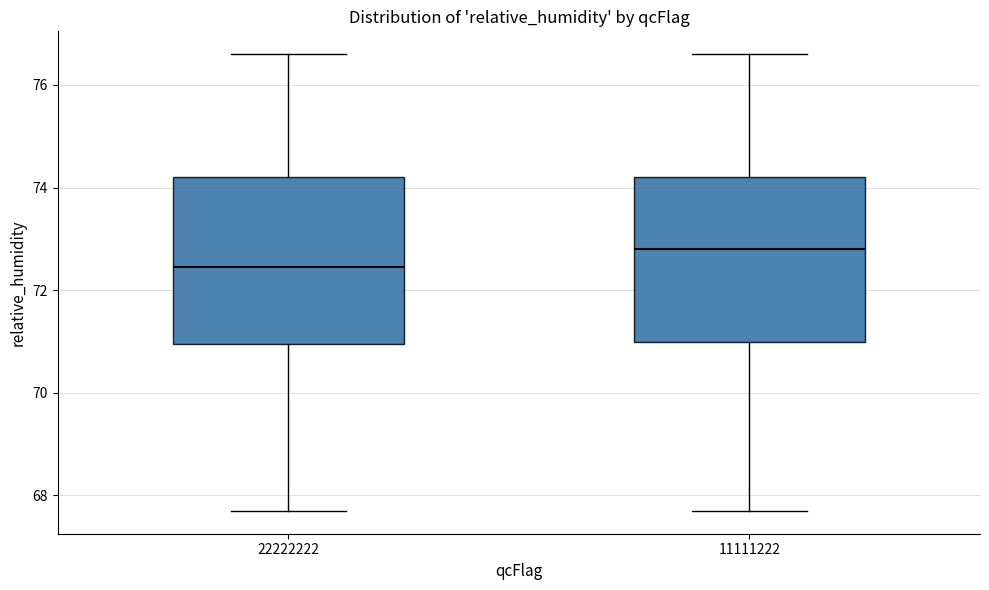

Reading left to right, transcribe this box plot: for each box, give where its median line is, the range the box spans, and where its two whiskers end, as read against the y-axis. The values are not printed on the chart, so give them approximately, as read against the axis.

22222222: median 72.4, box 71.0 to 74.2, whiskers 67.8 to 76.6
11111222: median 72.8, box 71.0 to 74.2, whiskers 67.8 to 76.6